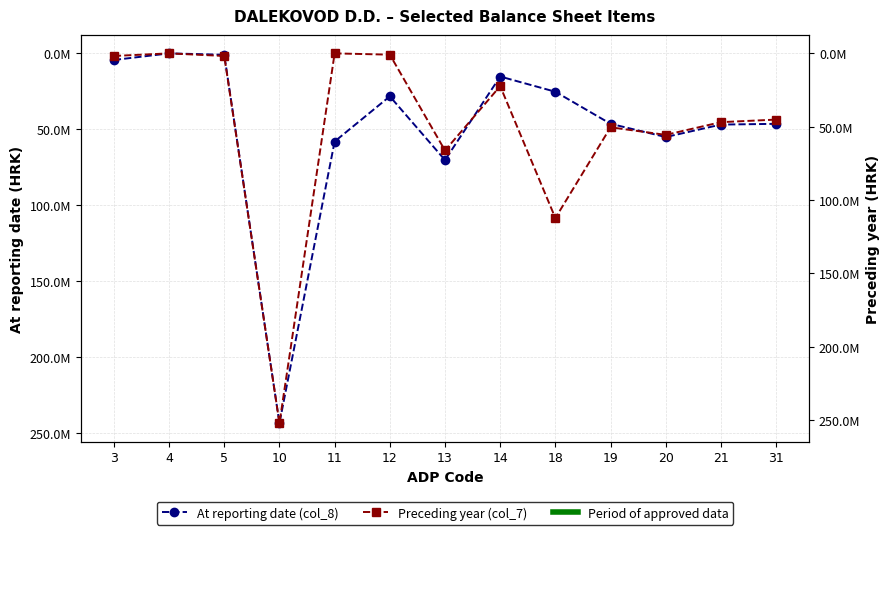

In At reporting date (col_8), how many points are higher than both neighbors (excluding endpoints)?

3